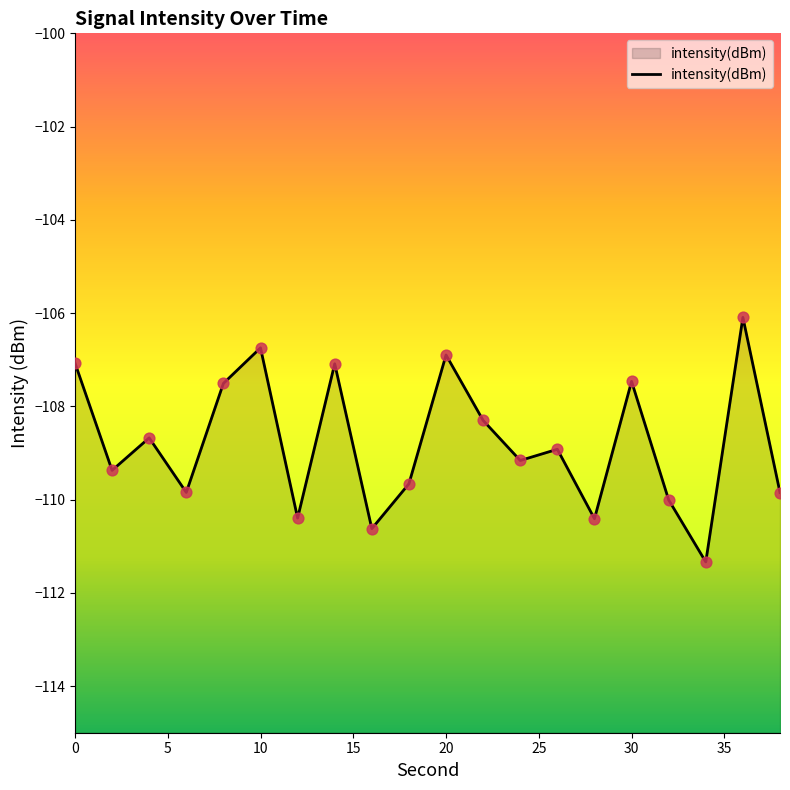

Which has a higher value, 32 or 34?

32